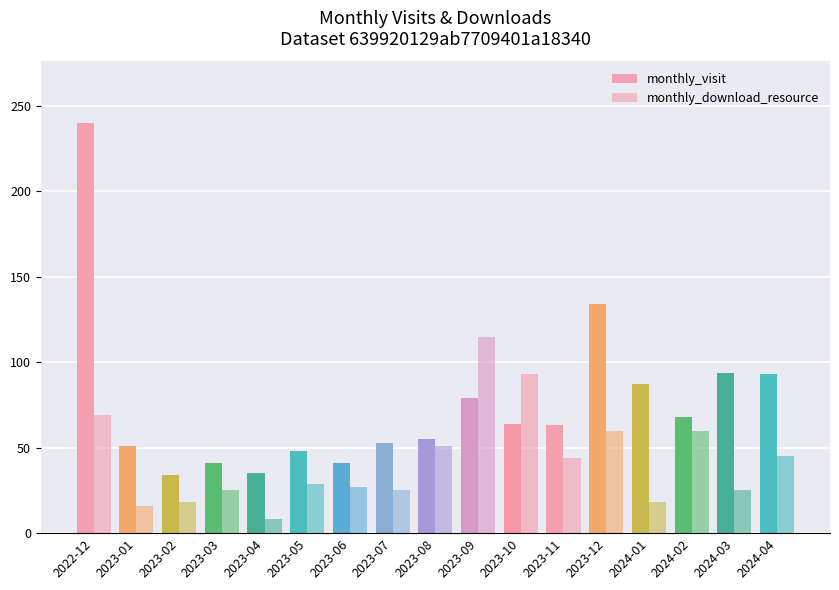

Reading left to right, transcribe all the data shown in this chart.

monthly_visit: 2022-12=240	2023-01=51	2023-02=34	2023-03=41	2023-04=35	2023-05=48	2023-06=41	2023-07=53	2023-08=55	2023-09=79	2023-10=64	2023-11=63	2023-12=134	2024-01=87	2024-02=68	2024-03=94	2024-04=93
monthly_download_resource: 2022-12=69	2023-01=16	2023-02=18	2023-03=25	2023-04=8	2023-05=29	2023-06=27	2023-07=25	2023-08=51	2023-09=115	2023-10=93	2023-11=44	2023-12=60	2024-01=18	2024-02=60	2024-03=25	2024-04=45